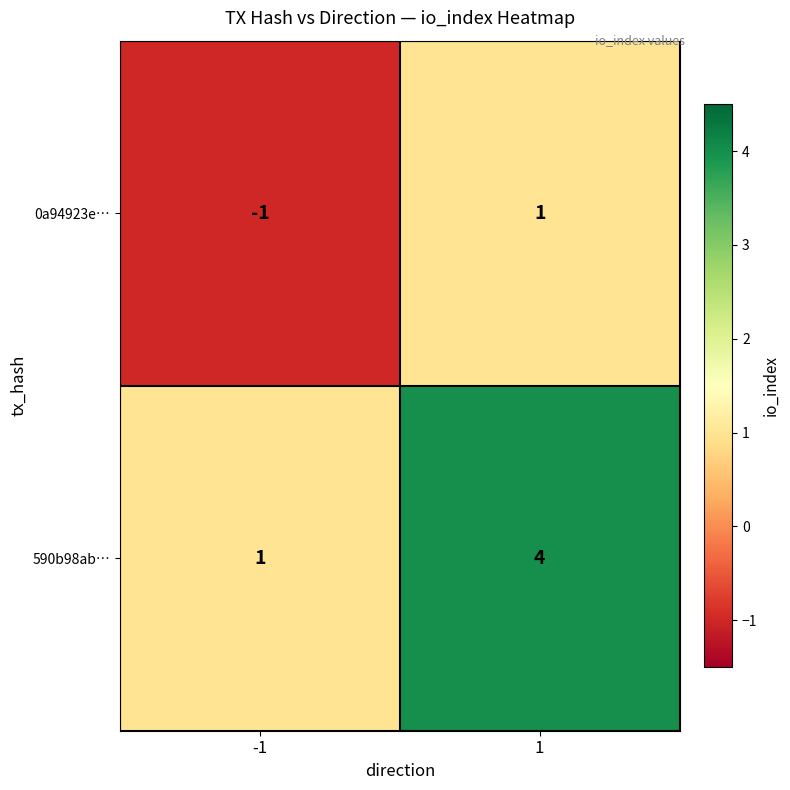

Reading left to right, transcribe all the data shown in this chart.

0a94923e…: -1	1
590b98ab…: 1	4